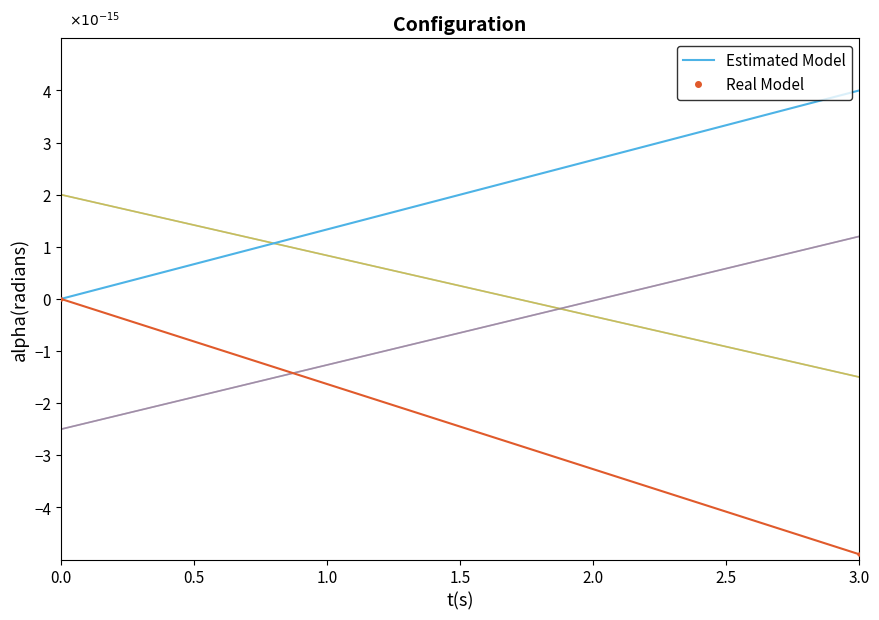

What is the range of X values (max minus min)?

3.0